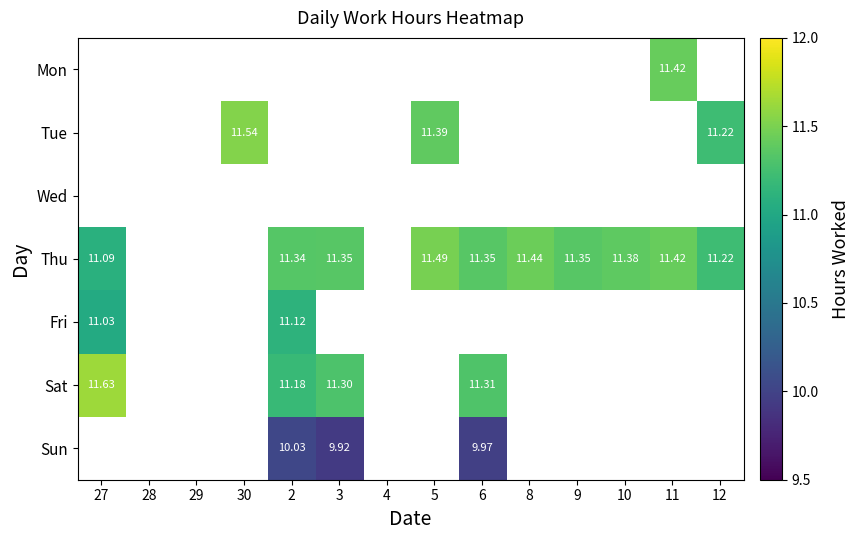

Which has a higher value, 6 or 12?

12